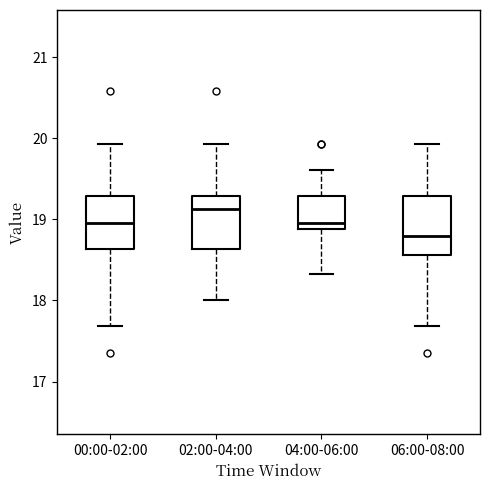

Reading left to right, read every box against the y-axis: the position of its median line, the range the box covers, and the ends of its whiskers. The values are not printed on the chart, so give them approximately, as read against the axis.

00:00-02:00: median 19.0, box 18.6 to 19.3, whiskers 17.7 to 19.9
02:00-04:00: median 19.1, box 18.6 to 19.3, whiskers 18.0 to 19.9
04:00-06:00: median 19.0, box 18.9 to 19.3, whiskers 18.3 to 19.6
06:00-08:00: median 18.8, box 18.6 to 19.3, whiskers 17.7 to 19.9